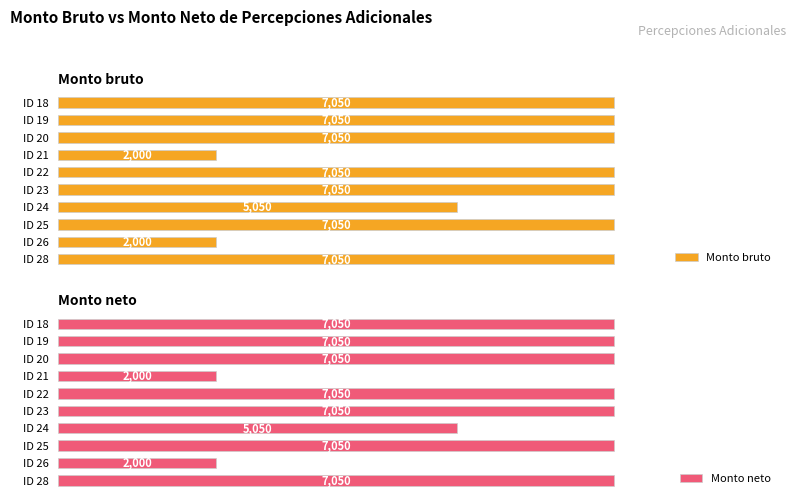

Where is Monto bruto nearest to the value 4525?

ID 24